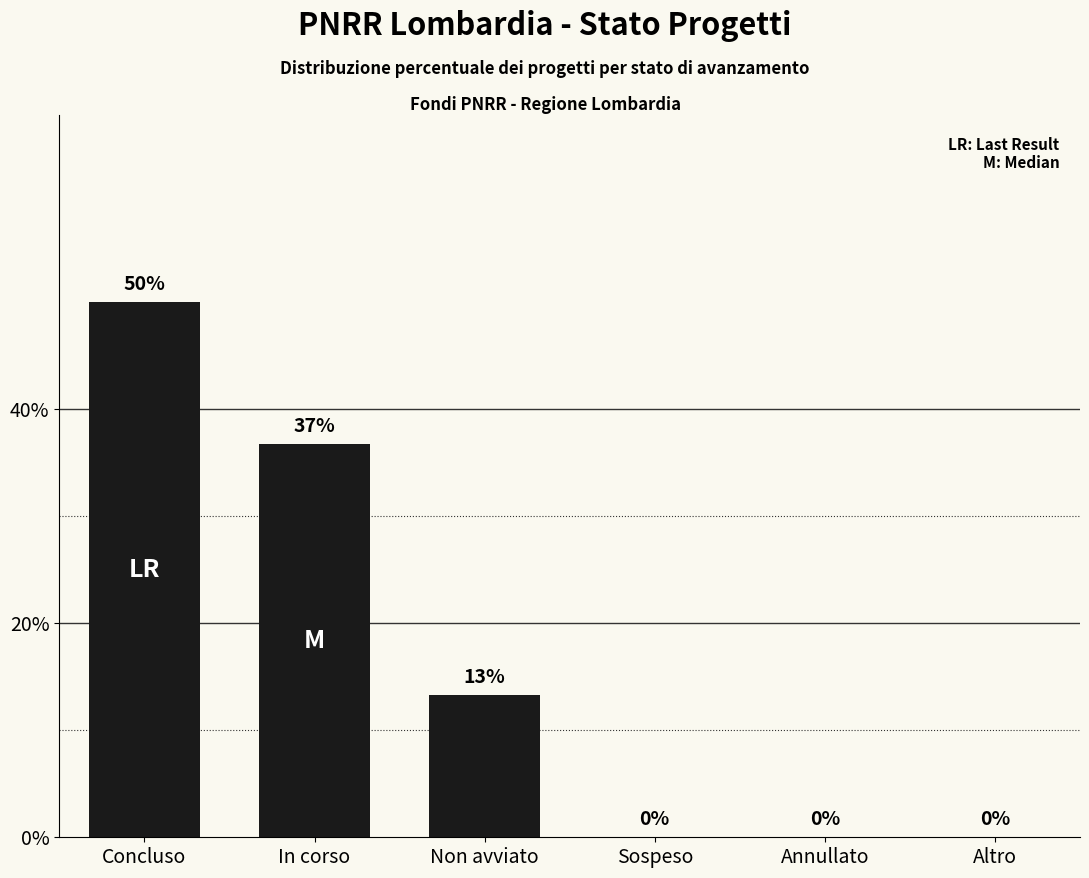

Is it true that the value at In corso is 36.7?

True